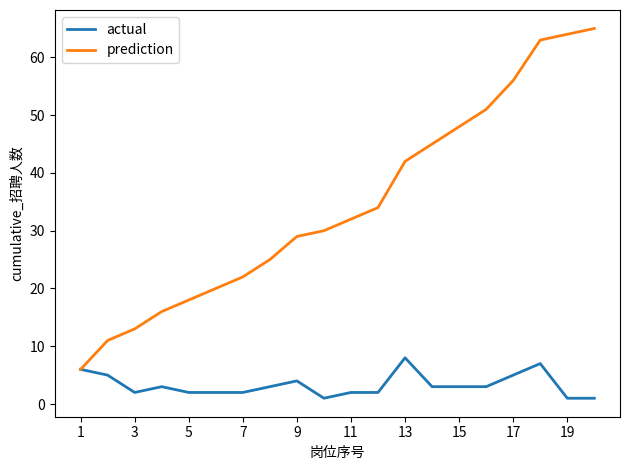

What is the maximum value for prediction?

65